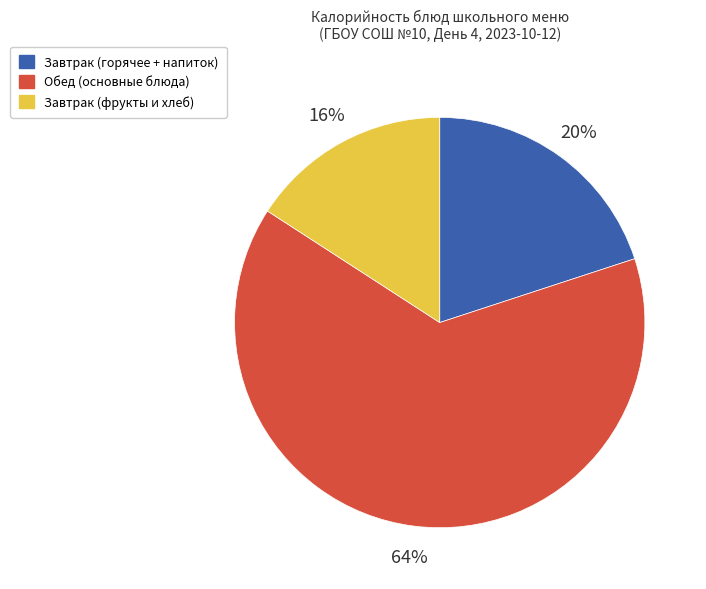

Does any single category account for the majority?

Yes